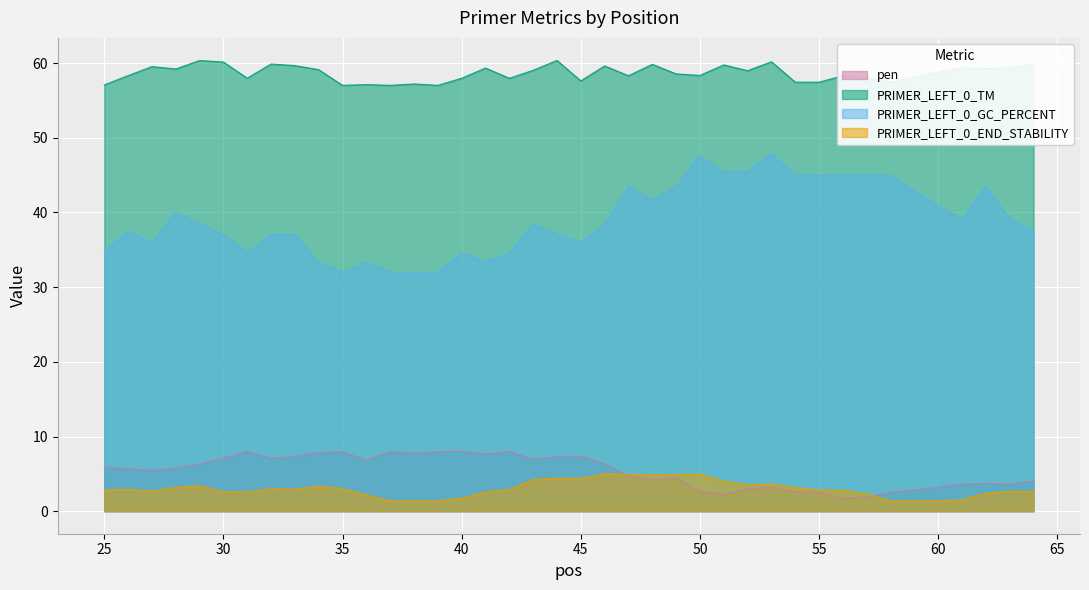

How many interior local peaks does the PRIMER_LEFT_0_END_STABILITY series have?

7